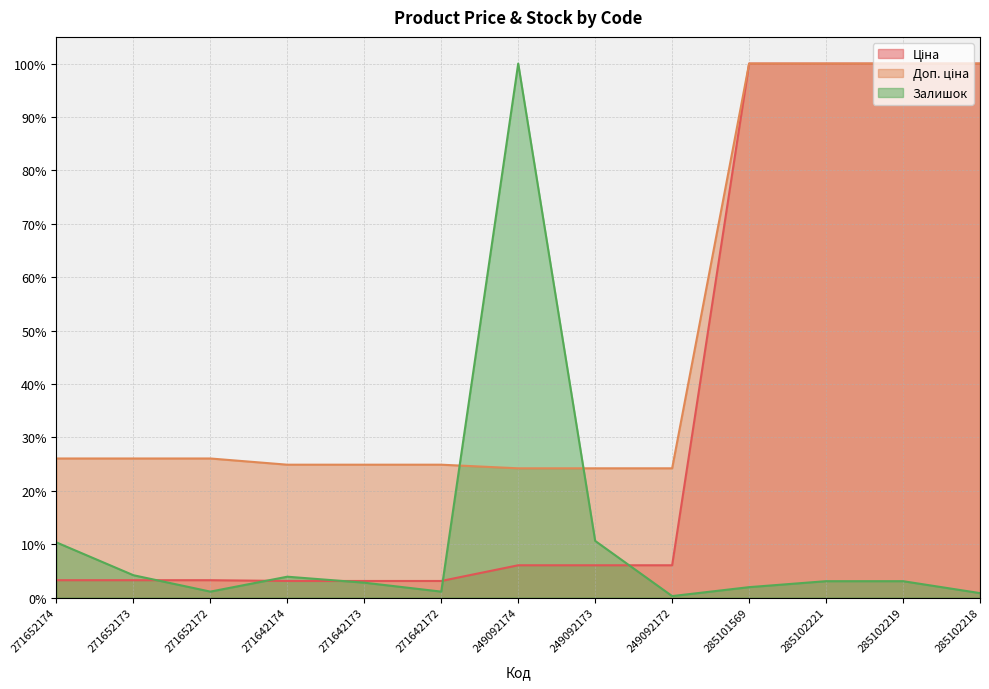

Rank the series by their maximum value, from highest to lowest.

Ціна, Доп. ціна, Залишок